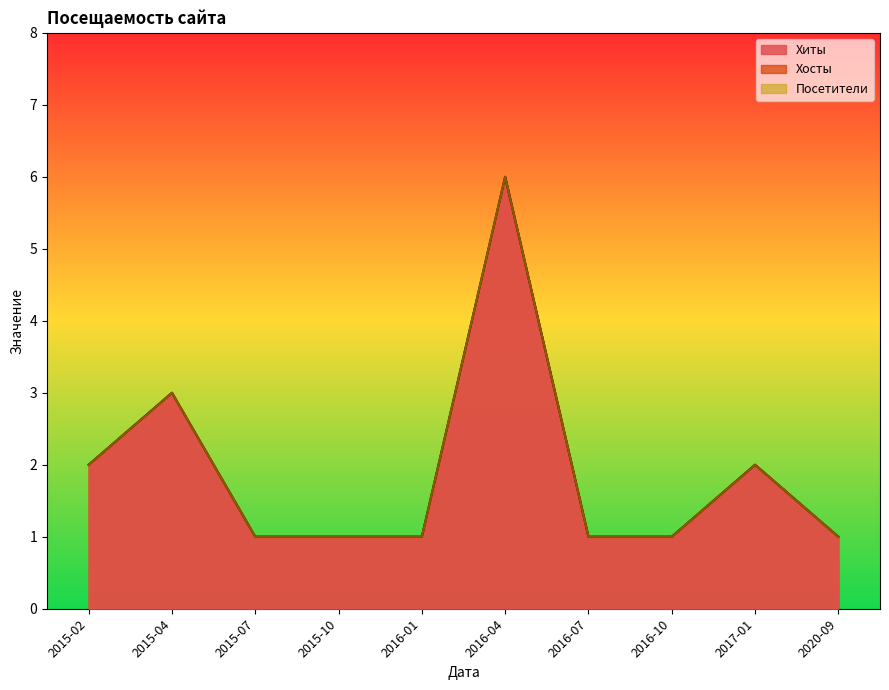

Reading left to right, transcribe all the data shown in this chart.

Хиты: 2	3	1	1	1	6	1	1	2	1
Хосты: 2	3	1	1	1	6	1	1	2	1
Посетители: 2	3	1	1	1	6	1	1	2	1